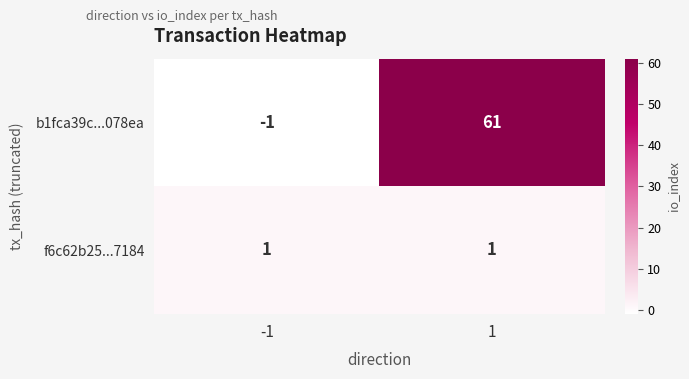

What is the highest value of the b1fca39c...078ea series?

61